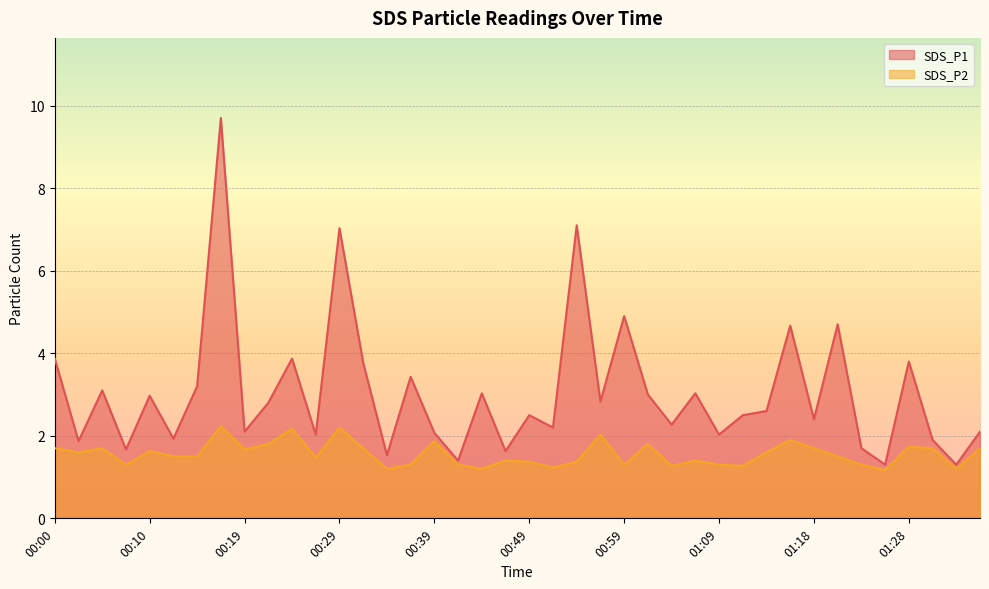

What is the spread (max minus min) of values at 01:04?

1.0